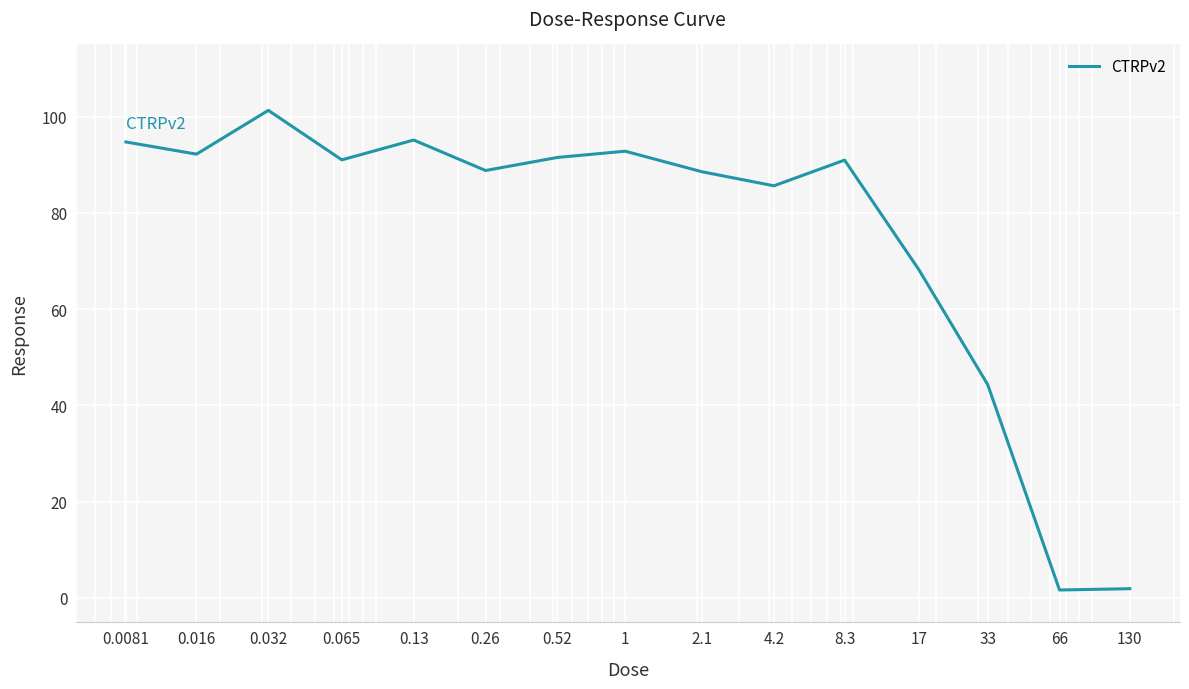

What is the greatest value displayed?

101.3